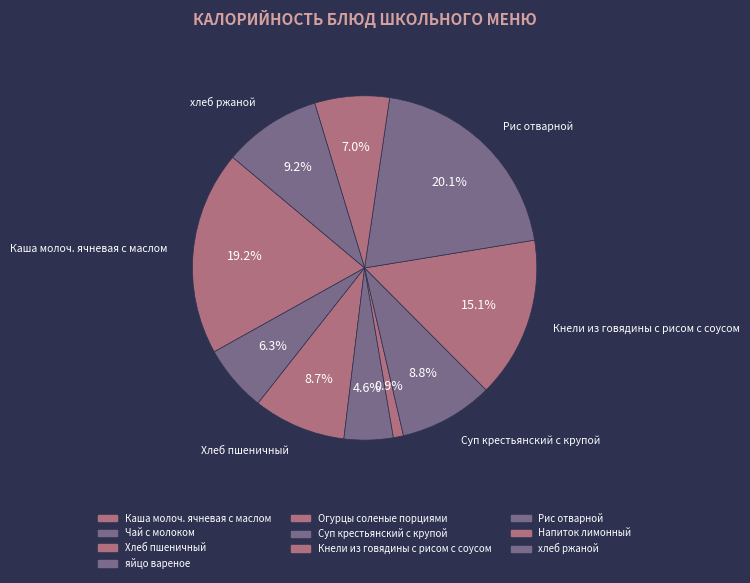

How many segments does this pie chart have?

10